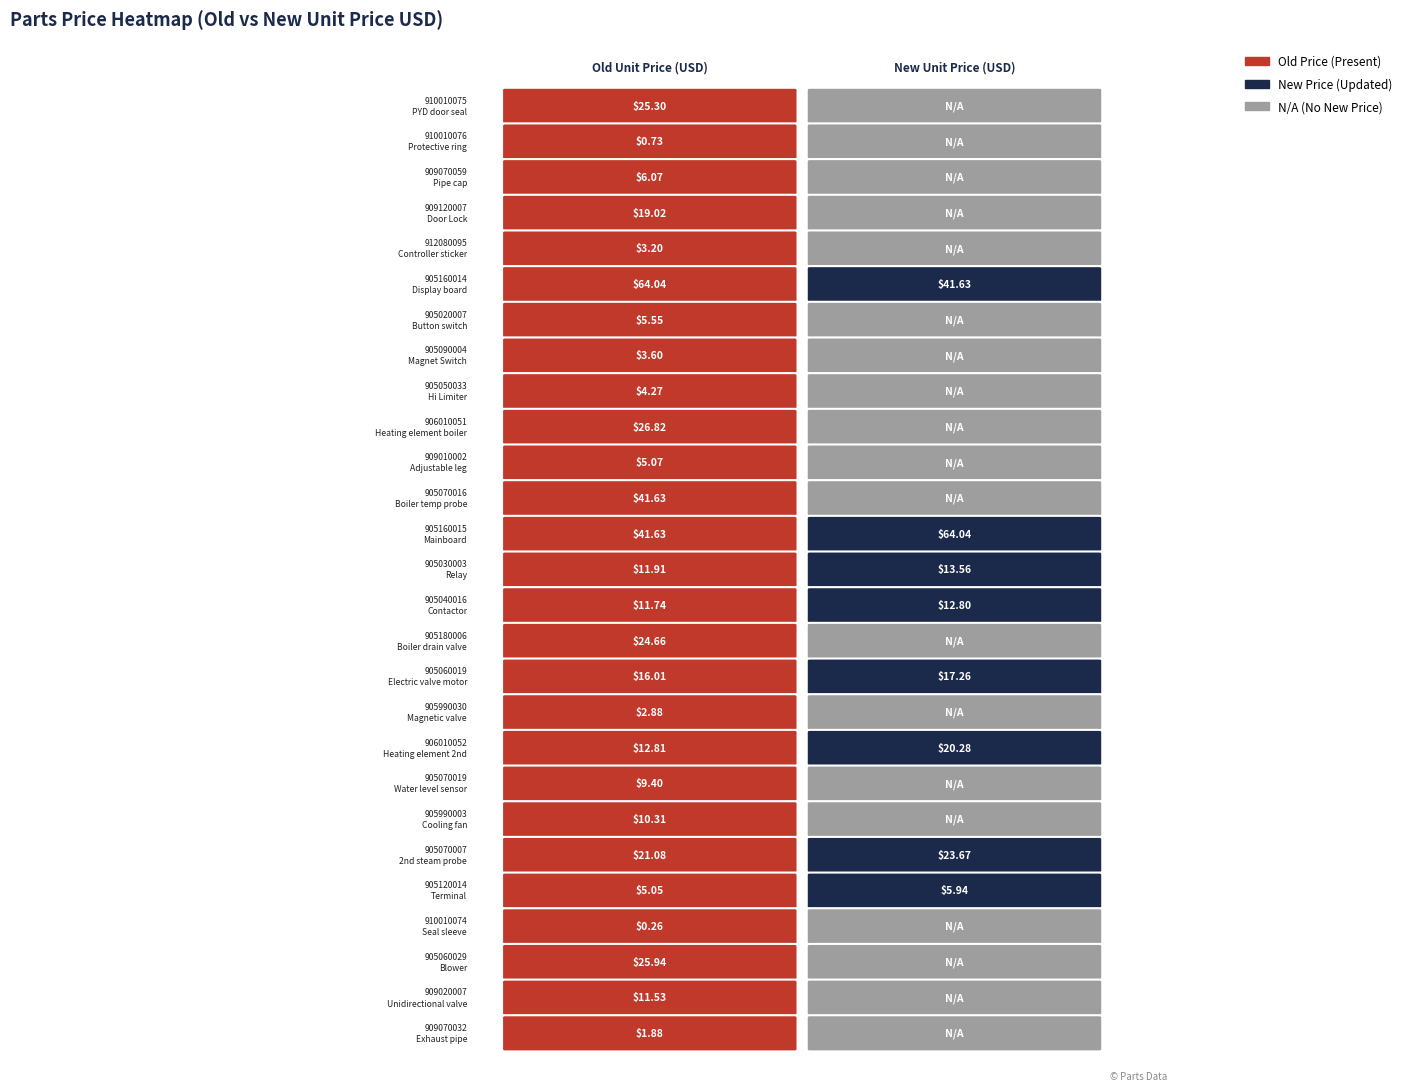

What is the total value across all series at 906010052?

33.1